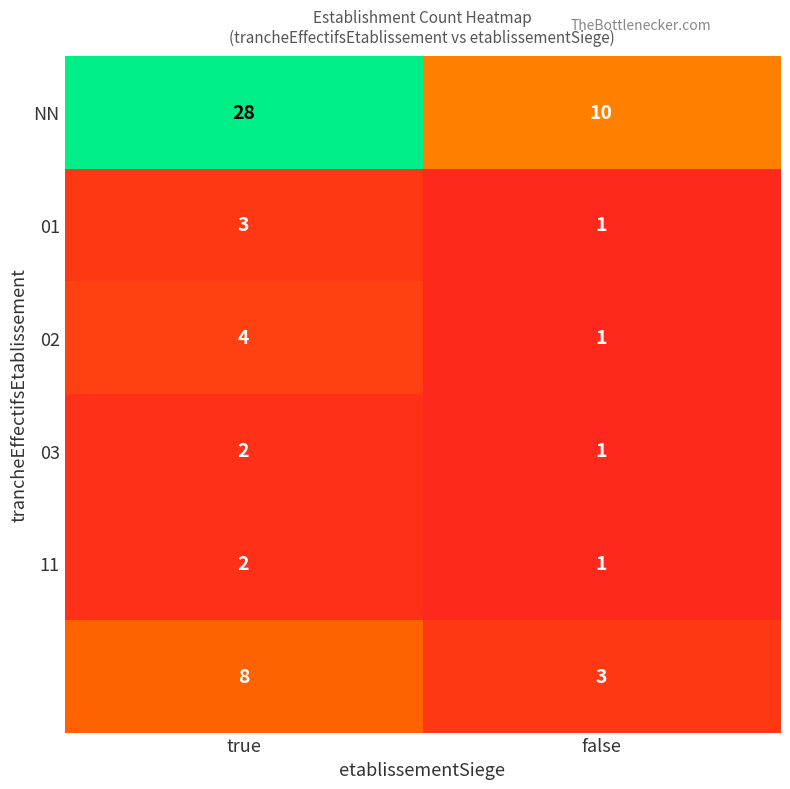

What is the maximum value shown in the chart?

28